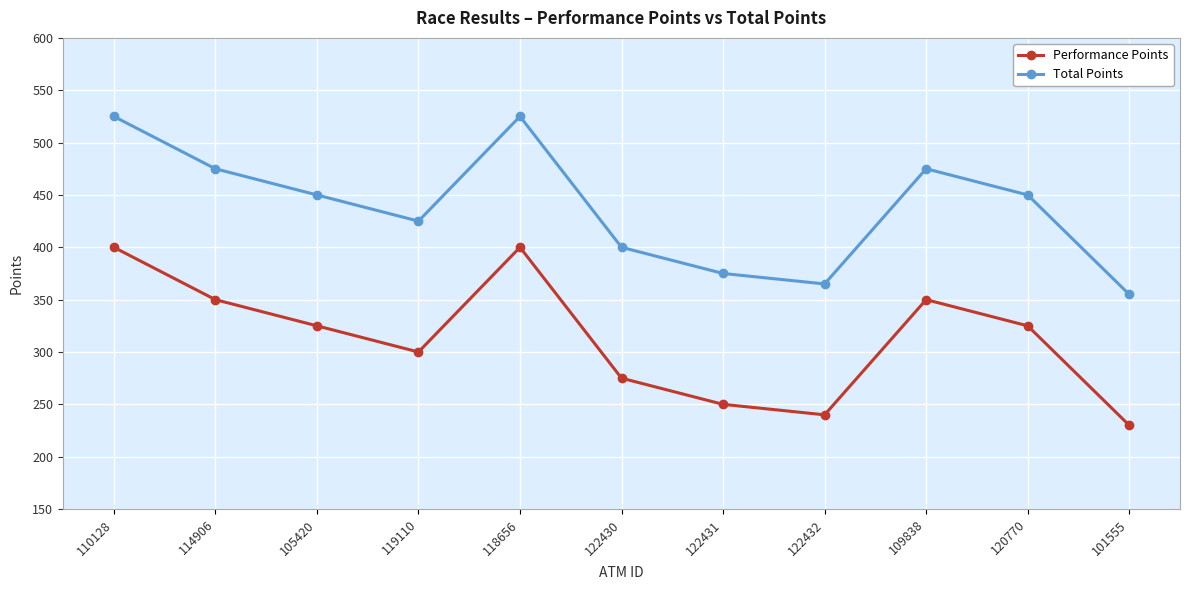

How many values in the Performance Points series are below 325?

5